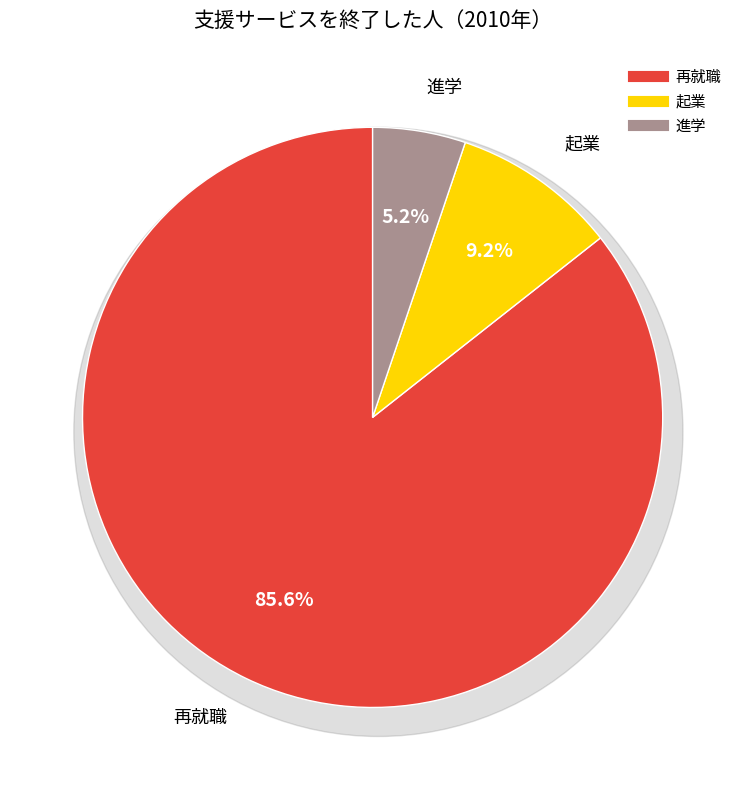

What percentage is the 起業 slice, to the nearest percent?

9%